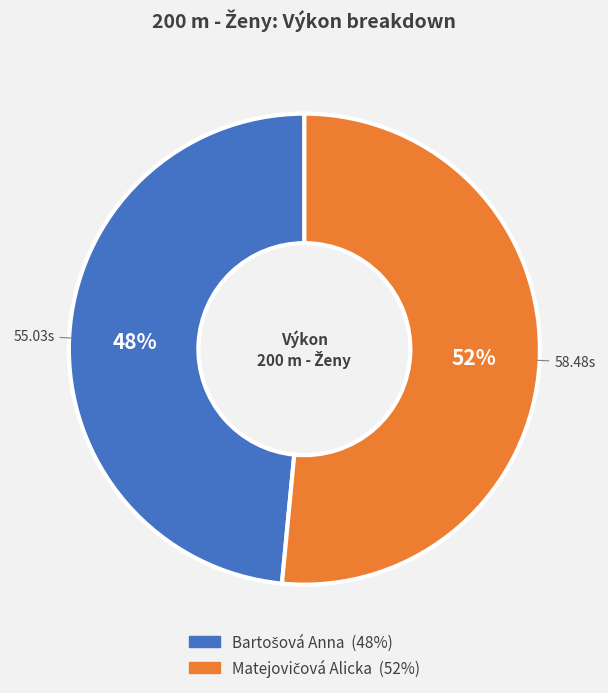

To the nearest percent, what is the average slice percentage?

50%